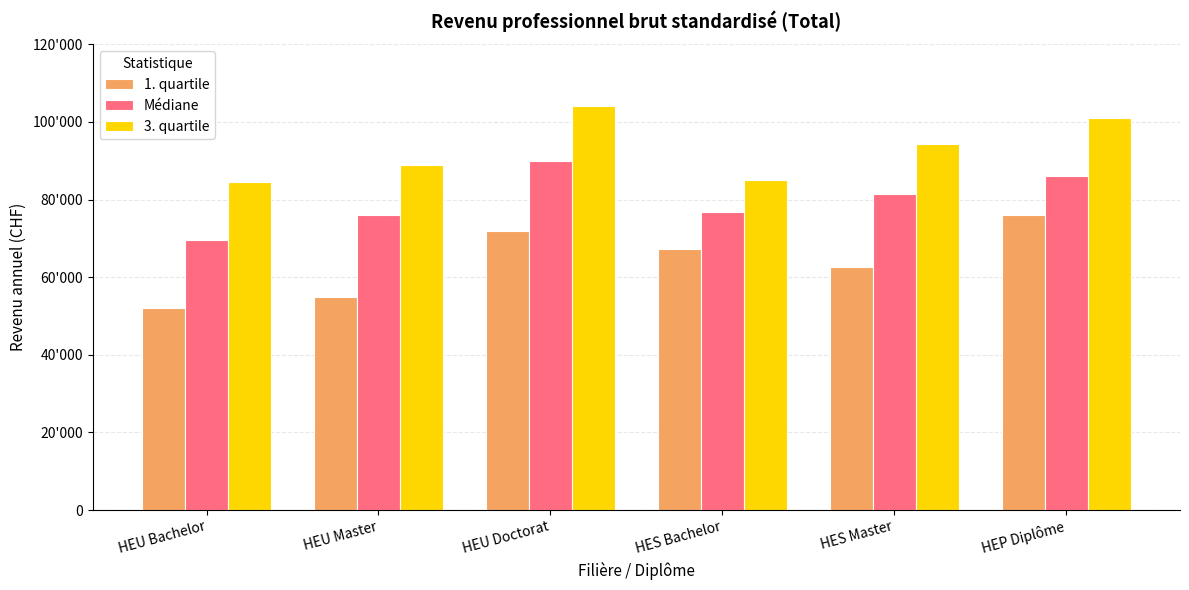

Which series has the largest total across all categories?

3. quartile